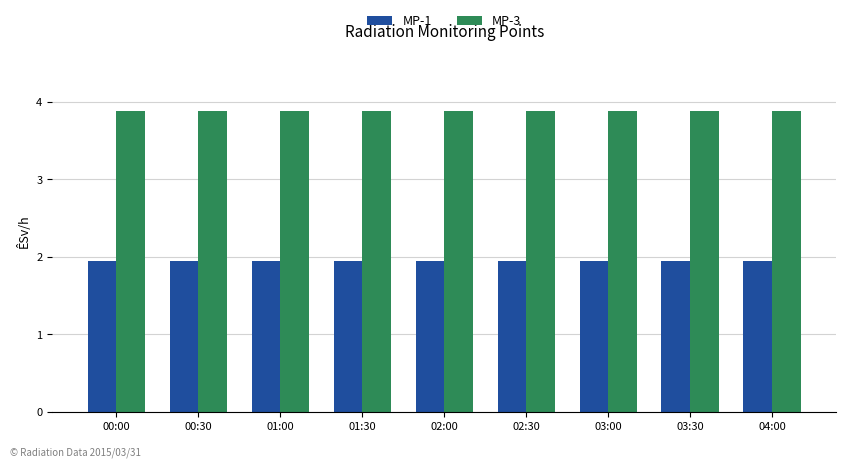

How many series are shown in this chart?

2